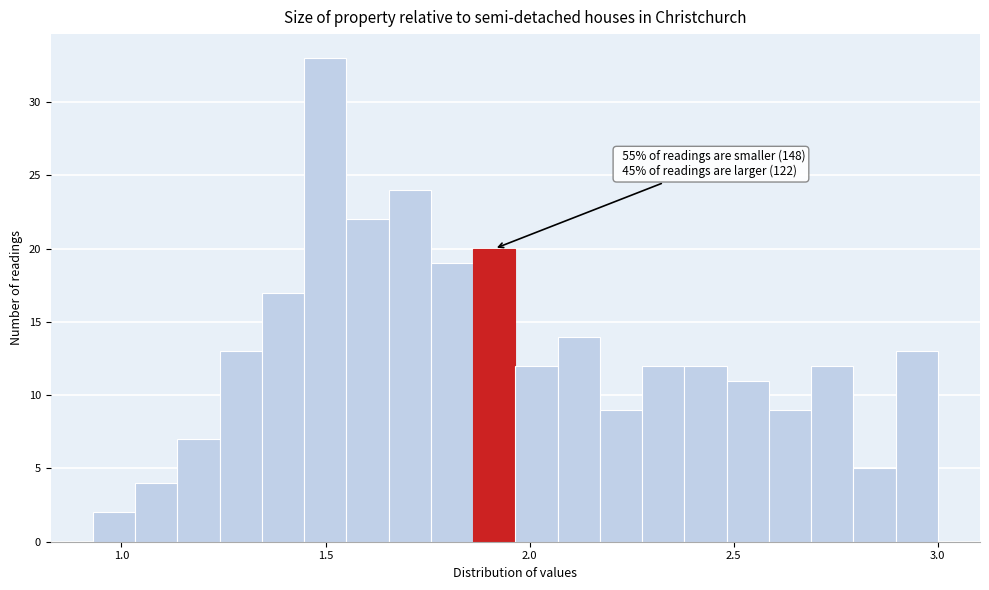

Around what value on the x-axis is the tallest bar? Give the approximate position of its centre, as read against the axis.

1.50